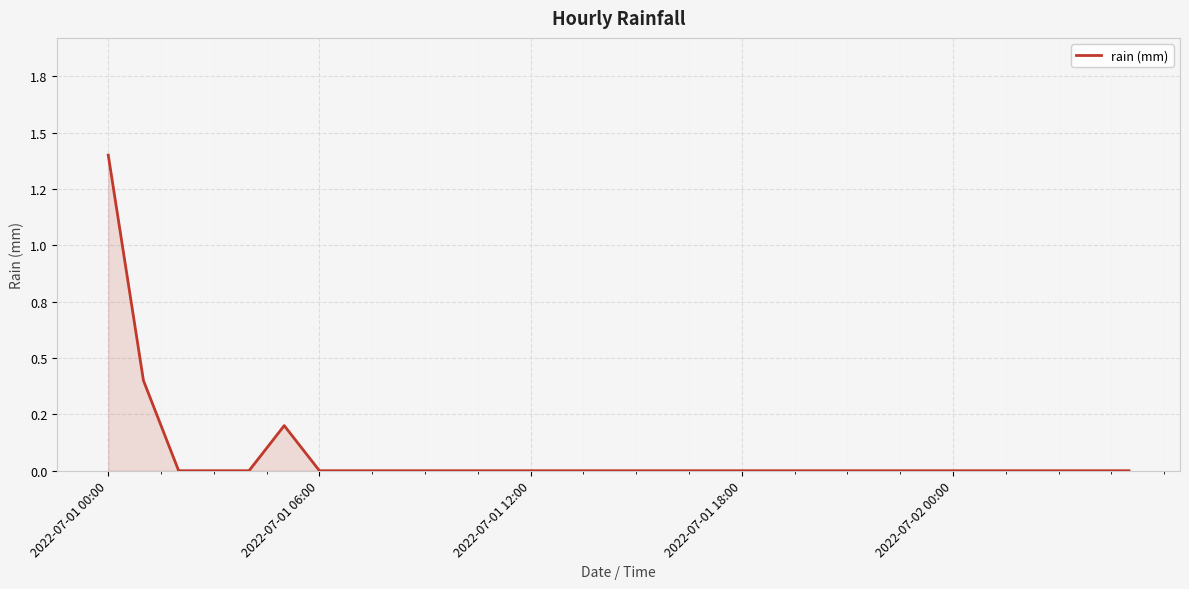

What is the greatest value displayed?

1.4